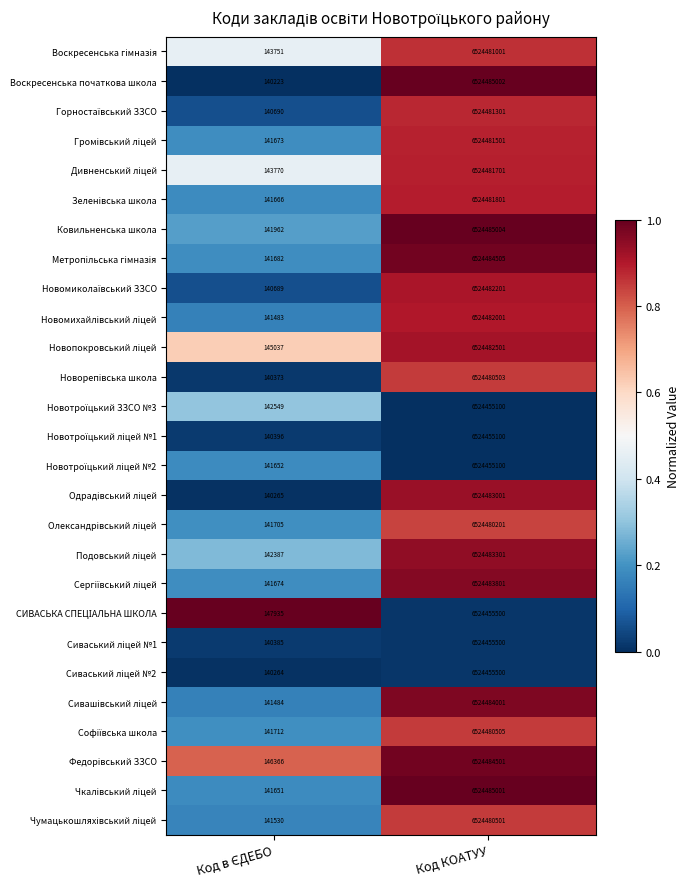

Which series has the widest spread of values?

Воскресенська початкова школа